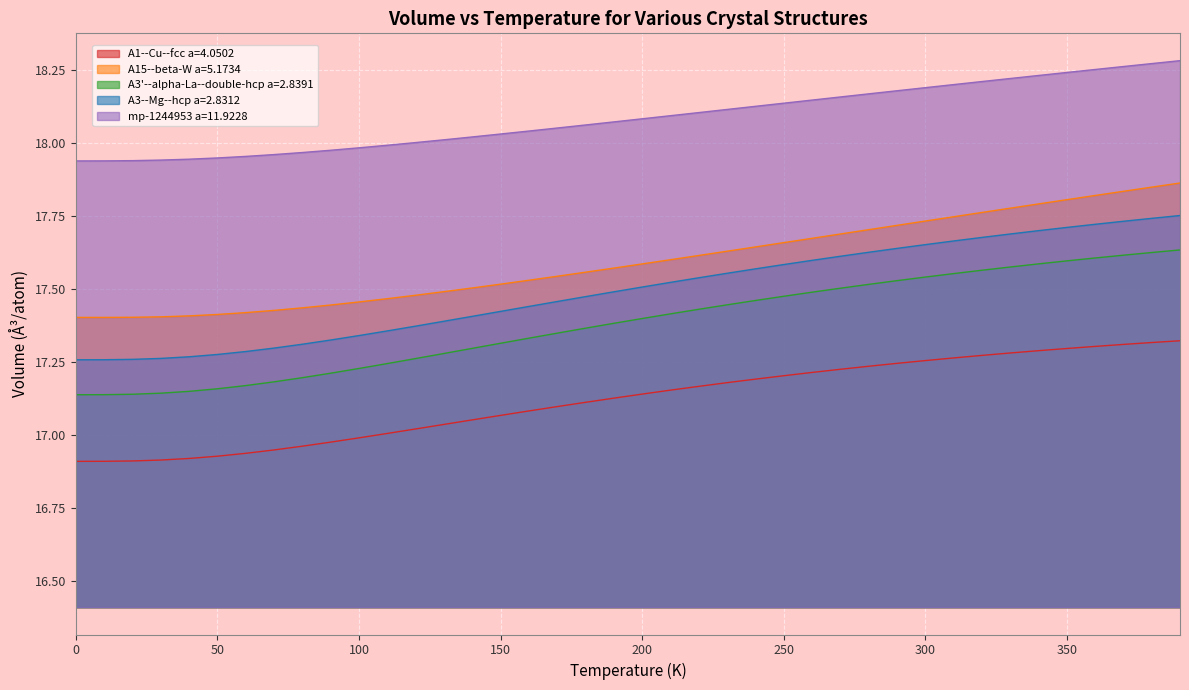

True or false: A3'--alpha-La--double-hcp a=2.8391 and A3--Mg--hcp a=2.8312 cross at least once.

False